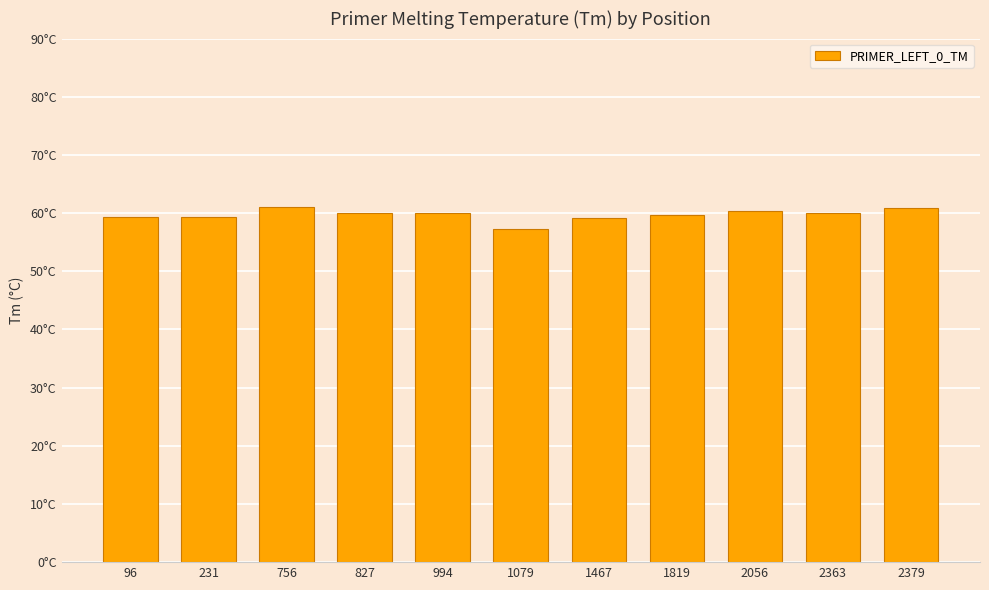

Approximately how many times larger is the value at 1467 compared to 2056?

1.0